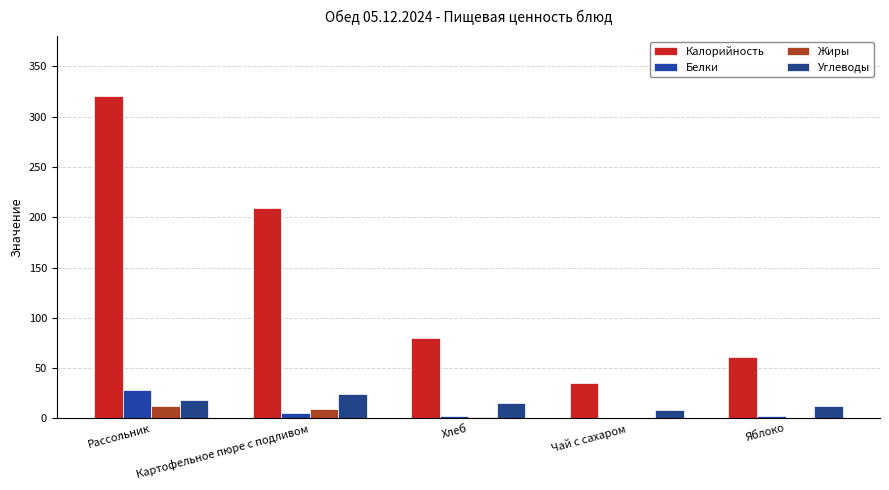

What is the difference between the maximum and second lowest values in the Жиры series?

12